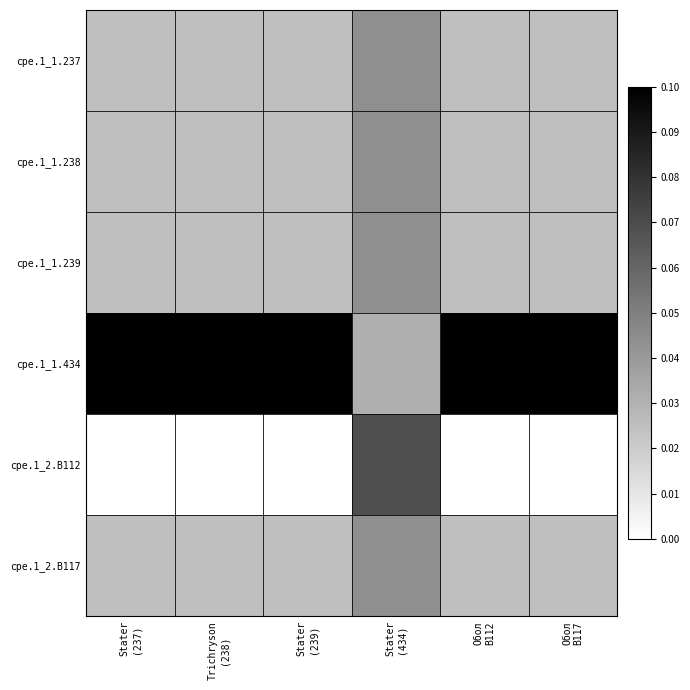

Is the value of cpe.1_2.B112 at Обол B112 greater than the value of cpe.1_1.237 at Stater (237)?

No